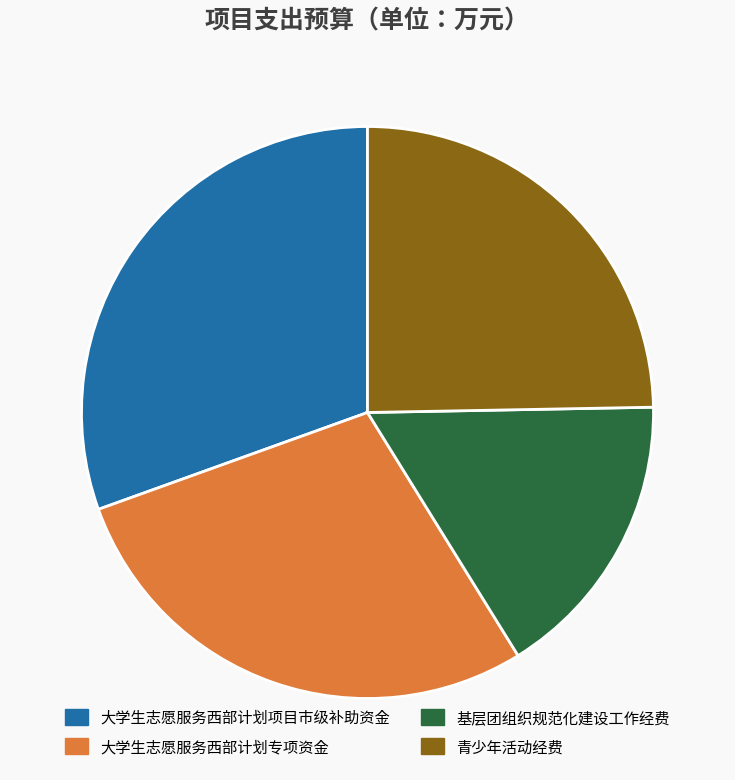

Is 大学生志愿服务西部计划专项资金 the majority of the pie?

No